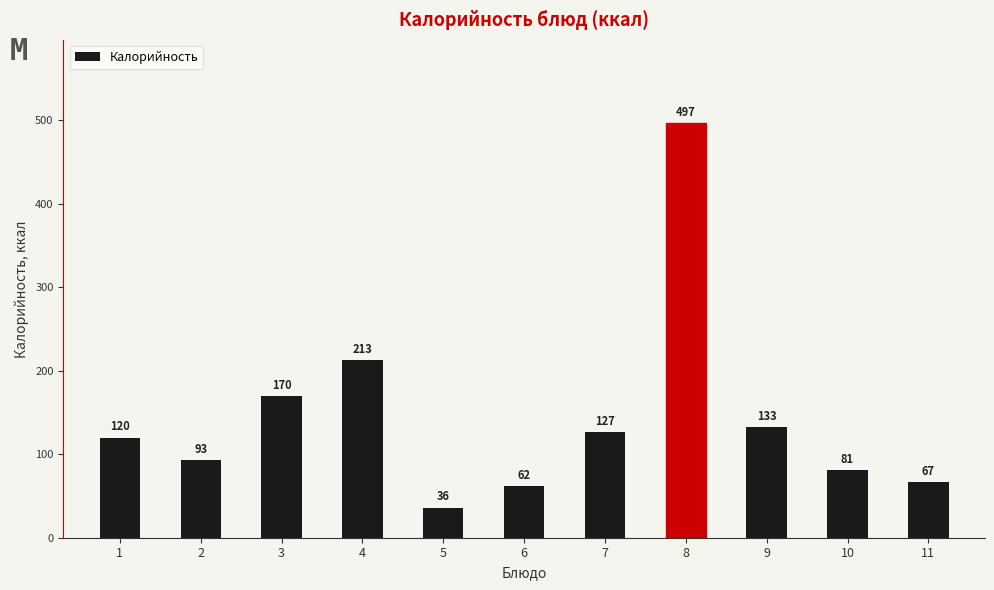

Reading left to right, transcribe all the data shown in this chart.

1=120	2=93	3=170	4=213	5=36	6=62	7=127	8=497	9=133	10=81	11=67